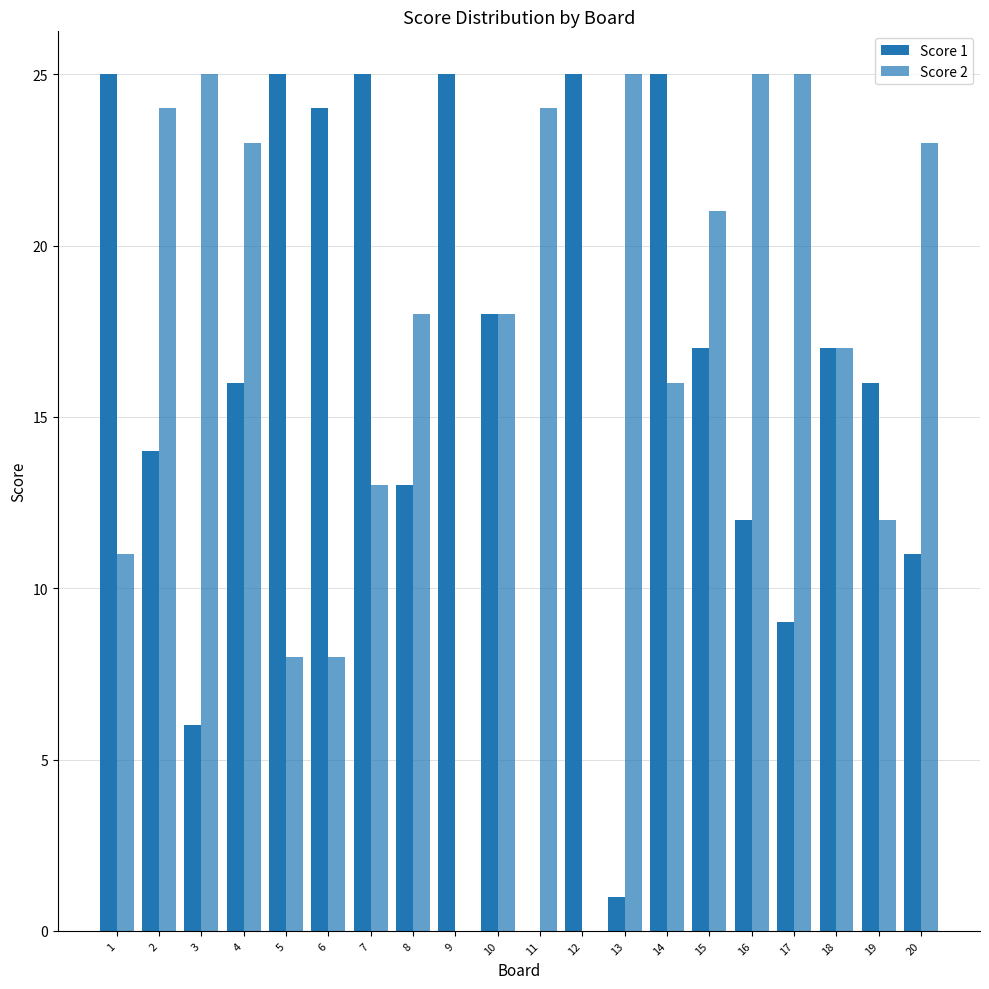

Are the bars grouped side by side (vs. stacked)?

Yes